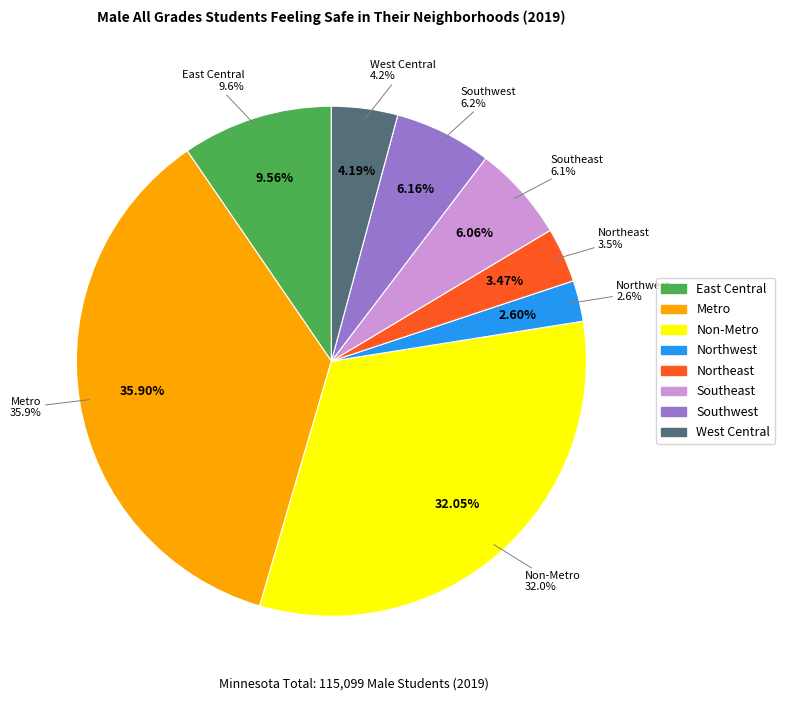

Rank the categories by value from lowest to highest.

Northwest, Northeast, West Central, Southeast, Southwest, East Central, Non-Metro, Metro